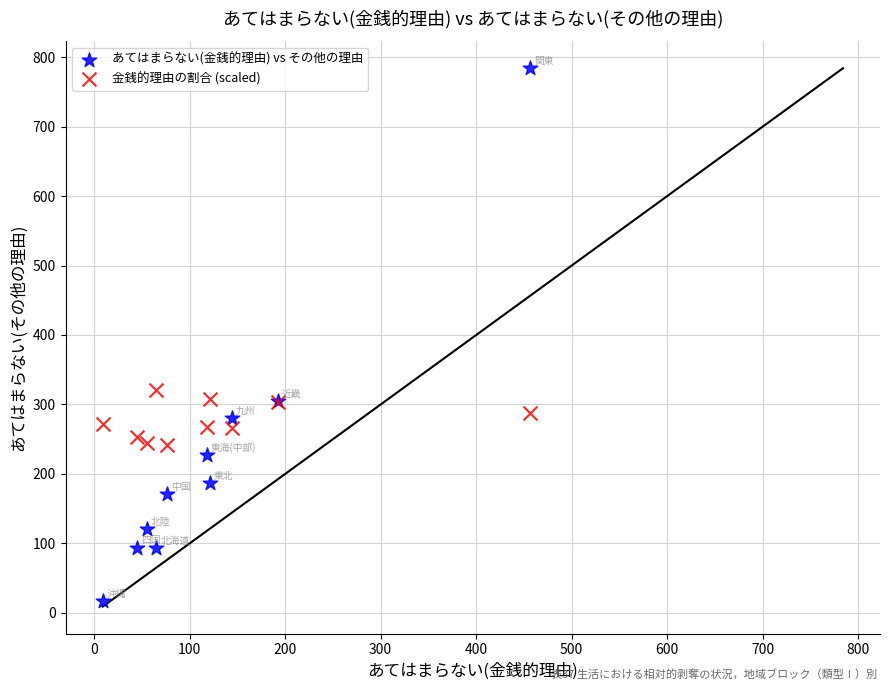

Which series contains the highest Y value?

あてはまらない(金銭的理由) vs その他の理由